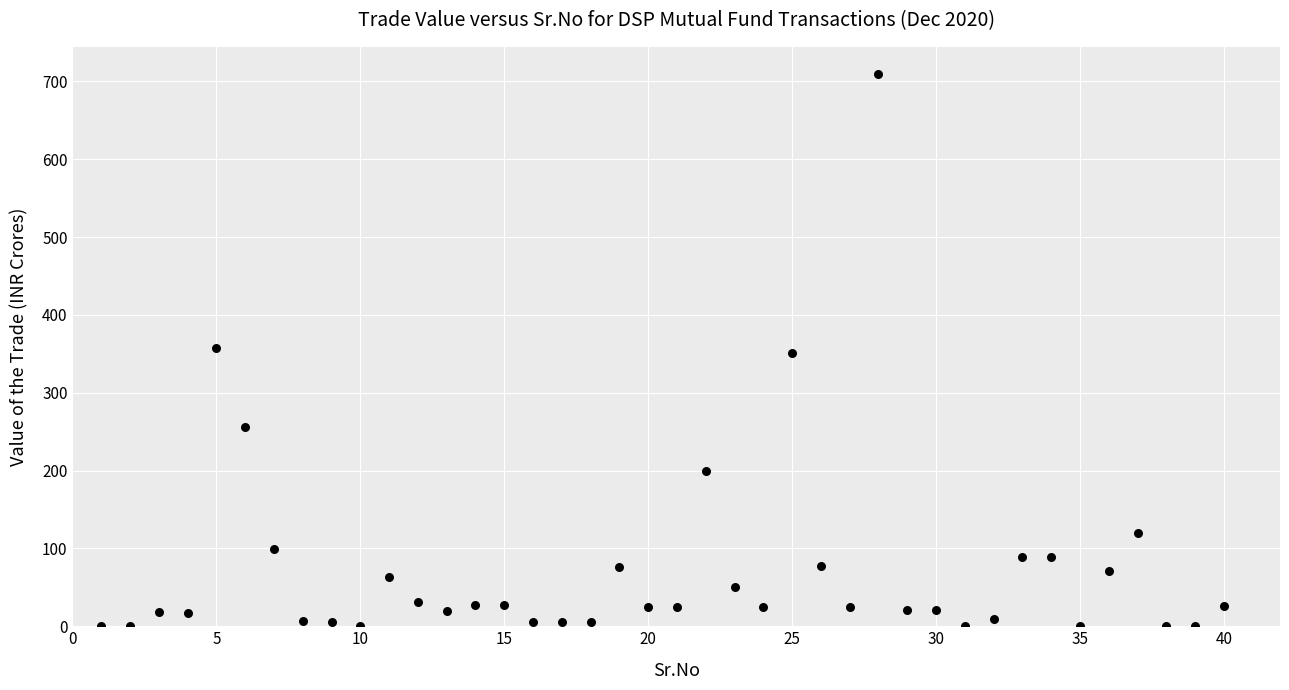

What is the range of Y values (max minus min)?

709.0